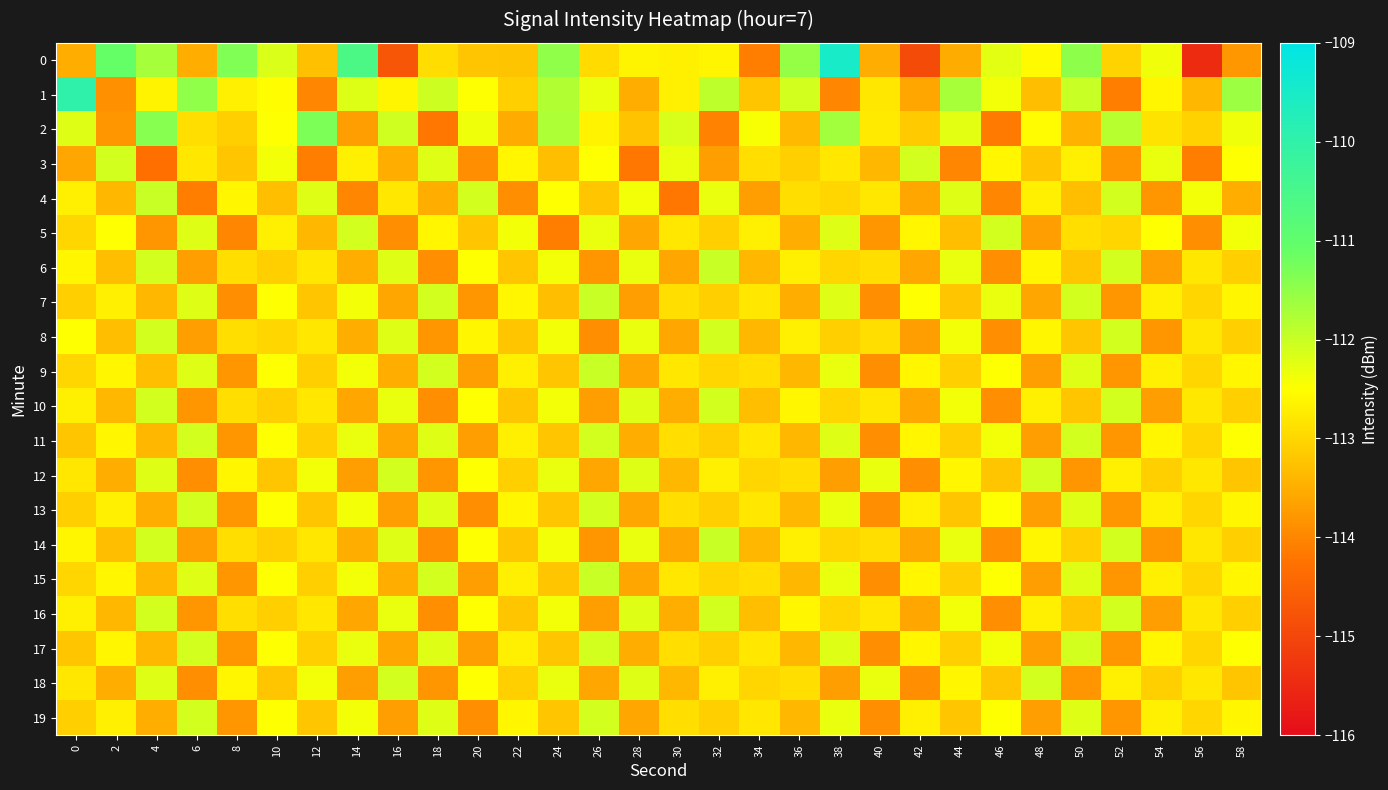

Reading right to left, list all the values displayed in this chart.

0: 58=-113.8	56=-115.5	54=-112.4	52=-113.0	50=-111.5	48=-112.6	46=-112.2	44=-113.5	42=-114.9	40=-113.5	38=-109.5	36=-111.5	34=-114.1	32=-112.6	30=-112.7	28=-112.6	26=-112.9	24=-111.5	22=-113.2	20=-113.2	18=-112.9	16=-114.7	14=-110.6	12=-113.3	10=-112.2	8=-111.3	6=-113.5	4=-111.7	2=-111.1	0=-113.5
1: 58=-111.6	56=-113.4	54=-112.6	52=-114.1	50=-112.0	48=-113.3	46=-112.4	44=-111.7	42=-113.6	40=-112.8	38=-114.0	36=-112.1	34=-113.2	32=-111.9	30=-112.7	28=-113.5	26=-112.3	24=-111.8	22=-113.1	20=-112.5	18=-112.0	16=-112.6	14=-112.2	12=-114.0	10=-112.5	8=-112.7	6=-111.5	4=-112.6	2=-113.9	0=-110.0
2: 58=-112.3	56=-113.0	54=-112.8	52=-111.8	50=-113.5	48=-112.5	46=-114.2	44=-112.2	42=-113.2	40=-112.8	38=-111.7	36=-113.3	34=-112.5	32=-114.0	30=-112.2	28=-113.2	26=-112.7	24=-111.8	22=-113.5	20=-112.3	18=-114.2	16=-112.0	14=-113.7	12=-111.3	10=-112.5	8=-113.1	6=-112.9	4=-111.4	2=-113.8	0=-112.2
3: 58=-112.5	56=-114.1	54=-112.3	52=-113.8	50=-112.7	48=-113.2	46=-112.6	44=-114.0	42=-112.1	40=-113.4	38=-112.8	36=-113.1	34=-112.9	32=-113.7	30=-112.3	28=-114.2	26=-112.5	24=-113.3	22=-112.6	20=-113.9	18=-112.2	16=-113.5	14=-112.7	12=-114.1	10=-112.4	8=-113.2	6=-112.8	4=-114.3	2=-112.1	0=-113.6
4: 58=-113.5	56=-112.4	54=-113.8	52=-112.1	50=-113.3	48=-112.7	46=-114.0	44=-112.2	42=-113.6	40=-112.8	38=-113.0	36=-112.9	34=-113.7	32=-112.3	30=-114.2	28=-112.4	26=-113.2	24=-112.5	22=-113.9	20=-112.1	18=-113.5	16=-112.8	14=-114.0	12=-112.2	10=-113.3	8=-112.6	6=-114.1	4=-112.0	2=-113.4	0=-112.7
5: 58=-112.4	56=-113.9	54=-112.5	52=-113.0	50=-112.9	48=-113.7	46=-112.1	44=-113.3	42=-112.6	40=-113.8	38=-112.2	36=-113.5	34=-112.7	32=-113.1	30=-112.8	28=-113.6	26=-112.3	24=-114.1	22=-112.4	20=-113.2	18=-112.6	16=-113.9	14=-112.1	12=-113.4	10=-112.7	8=-114.0	6=-112.2	4=-113.8	2=-112.5	0=-113.0
6: 58=-113.1	56=-112.8	54=-113.7	52=-112.1	50=-113.2	48=-112.6	46=-113.9	44=-112.3	42=-113.6	40=-112.9	38=-113.0	36=-112.7	34=-113.4	32=-112.0	30=-113.6	28=-112.3	26=-113.8	24=-112.4	22=-113.2	20=-112.5	18=-113.9	16=-112.2	14=-113.5	12=-112.8	10=-113.1	8=-112.9	6=-113.7	4=-112.1	2=-113.3	0=-112.6
7: 58=-112.6	56=-113.0	54=-112.7	52=-113.8	50=-112.1	48=-113.6	46=-112.3	44=-113.2	42=-112.5	40=-113.9	38=-112.2	36=-113.5	34=-112.8	32=-113.1	30=-112.9	28=-113.7	26=-112.0	24=-113.3	22=-112.6	20=-113.8	18=-112.1	16=-113.6	14=-112.4	12=-113.2	10=-112.5	8=-113.9	6=-112.2	4=-113.4	2=-112.7	0=-113.1
8: 58=-113.1	56=-112.8	54=-113.8	52=-112.1	50=-113.2	48=-112.6	46=-113.9	44=-112.4	42=-113.7	40=-112.9	38=-113.1	36=-112.7	34=-113.4	32=-112.1	30=-113.6	28=-112.3	26=-113.9	24=-112.4	22=-113.2	20=-112.6	18=-113.8	16=-112.2	14=-113.5	12=-112.8	10=-113.0	8=-112.9	6=-113.7	4=-112.1	2=-113.3	0=-112.5
9: 58=-112.6	56=-113.0	54=-112.7	52=-113.8	50=-112.2	48=-113.7	46=-112.5	44=-113.1	42=-112.6	40=-113.9	38=-112.3	36=-113.4	34=-112.9	32=-113.0	30=-112.8	28=-113.6	26=-112.0	24=-113.2	22=-112.7	20=-113.7	18=-112.1	16=-113.5	14=-112.4	12=-113.1	10=-112.5	8=-113.8	6=-112.2	4=-113.3	2=-112.6	0=-113.0
10: 58=-113.1	56=-112.8	54=-113.7	52=-112.1	50=-113.2	48=-112.7	46=-113.9	44=-112.4	42=-113.6	40=-112.8	38=-113.0	36=-112.6	34=-113.3	32=-112.1	30=-113.5	28=-112.2	26=-113.7	24=-112.4	22=-113.2	20=-112.5	18=-113.9	16=-112.3	14=-113.6	12=-112.8	10=-113.1	8=-112.9	6=-113.8	4=-112.1	2=-113.4	0=-112.7
11: 58=-112.5	56=-113.0	54=-112.6	52=-113.8	50=-112.1	48=-113.7	46=-112.4	44=-113.1	42=-112.6	40=-113.9	38=-112.2	36=-113.4	34=-112.8	32=-113.1	30=-112.9	28=-113.5	26=-112.1	24=-113.2	22=-112.7	20=-113.7	18=-112.2	16=-113.6	14=-112.3	12=-113.1	10=-112.5	8=-113.8	6=-112.1	4=-113.4	2=-112.6	0=-113.2
12: 58=-113.2	56=-112.8	54=-113.1	52=-112.7	50=-113.8	48=-112.1	46=-113.2	44=-112.6	42=-113.9	40=-112.3	38=-113.7	36=-112.9	34=-113.0	32=-112.7	30=-113.4	28=-112.2	26=-113.6	24=-112.3	22=-113.1	20=-112.5	18=-113.8	16=-112.1	14=-113.7	12=-112.4	10=-113.2	8=-112.6	6=-113.9	4=-112.2	2=-113.5	0=-112.8
13: 58=-112.6	56=-113.0	54=-112.7	52=-113.8	50=-112.2	48=-113.7	46=-112.5	44=-113.2	42=-112.7	40=-113.9	38=-112.3	36=-113.4	34=-112.8	32=-113.1	30=-112.9	28=-113.6	26=-112.1	24=-113.2	22=-112.6	20=-113.9	18=-112.2	16=-113.7	14=-112.4	12=-113.2	10=-112.5	8=-113.8	6=-112.1	4=-113.5	2=-112.7	0=-113.1
14: 58=-113.1	56=-112.8	54=-113.8	52=-112.1	50=-113.1	48=-112.6	46=-113.9	44=-112.3	42=-113.6	40=-112.9	38=-113.0	36=-112.7	34=-113.4	32=-112.0	30=-113.6	28=-112.3	26=-113.8	24=-112.4	22=-113.2	20=-112.5	18=-113.9	16=-112.2	14=-113.5	12=-112.8	10=-113.1	8=-112.9	6=-113.7	4=-112.1	2=-113.3	0=-112.6
15: 58=-112.6	56=-113.0	54=-112.7	52=-113.8	50=-112.2	48=-113.7	46=-112.5	44=-113.1	42=-112.6	40=-113.9	38=-112.3	36=-113.4	34=-112.9	32=-113.0	30=-112.8	28=-113.6	26=-112.0	24=-113.2	22=-112.7	20=-113.7	18=-112.1	16=-113.5	14=-112.4	12=-113.1	10=-112.5	8=-113.8	6=-112.2	4=-113.4	2=-112.6	0=-113.0
16: 58=-113.1	56=-112.8	54=-113.7	52=-112.1	50=-113.2	48=-112.7	46=-113.9	44=-112.4	42=-113.6	40=-112.8	38=-113.0	36=-112.6	34=-113.3	32=-112.1	30=-113.5	28=-112.2	26=-113.7	24=-112.4	22=-113.2	20=-112.5	18=-113.9	16=-112.3	14=-113.6	12=-112.8	10=-113.1	8=-112.9	6=-113.8	4=-112.1	2=-113.4	0=-112.7
17: 58=-112.5	56=-113.0	54=-112.6	52=-113.8	50=-112.1	48=-113.7	46=-112.4	44=-113.1	42=-112.6	40=-113.9	38=-112.2	36=-113.4	34=-112.8	32=-113.1	30=-112.9	28=-113.5	26=-112.1	24=-113.2	22=-112.7	20=-113.7	18=-112.2	16=-113.6	14=-112.3	12=-113.1	10=-112.5	8=-113.8	6=-112.1	4=-113.4	2=-112.6	0=-113.2
18: 58=-113.2	56=-112.8	54=-113.1	52=-112.7	50=-113.8	48=-112.1	46=-113.2	44=-112.6	42=-113.9	40=-112.3	38=-113.7	36=-112.9	34=-113.0	32=-112.7	30=-113.4	28=-112.2	26=-113.6	24=-112.3	22=-113.1	20=-112.5	18=-113.8	16=-112.1	14=-113.7	12=-112.4	10=-113.2	8=-112.6	6=-113.9	4=-112.2	2=-113.5	0=-112.8
19: 58=-112.6	56=-113.0	54=-112.7	52=-113.8	50=-112.2	48=-113.7	46=-112.5	44=-113.2	42=-112.7	40=-113.9	38=-112.3	36=-113.4	34=-112.8	32=-113.1	30=-112.9	28=-113.6	26=-112.1	24=-113.2	22=-112.6	20=-113.9	18=-112.2	16=-113.7	14=-112.4	12=-113.2	10=-112.5	8=-113.8	6=-112.1	4=-113.5	2=-112.7	0=-113.1